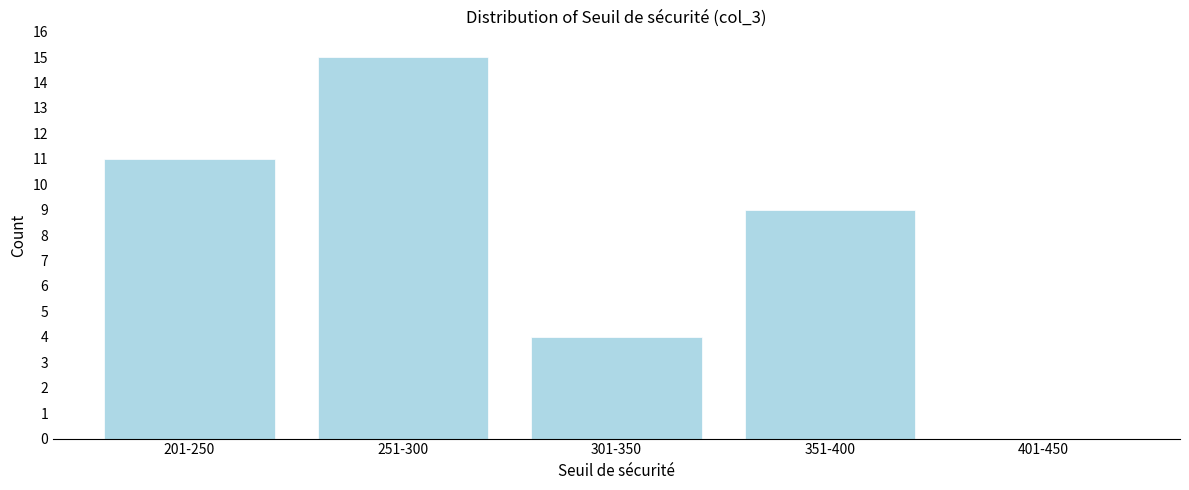

Reading right to left, list all the values displayed in this chart.

401-450=0	351-400=9	301-350=4	251-300=15	201-250=11